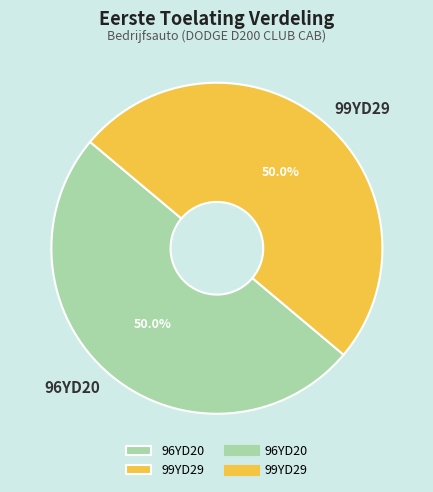

To the nearest percent, what is the average slice percentage?

50%